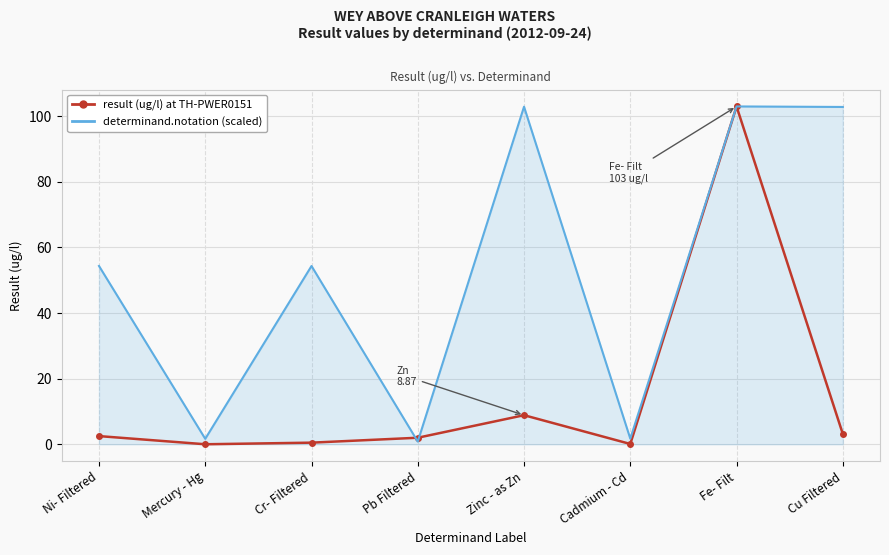

What is the maximum value shown in the chart?

103.0